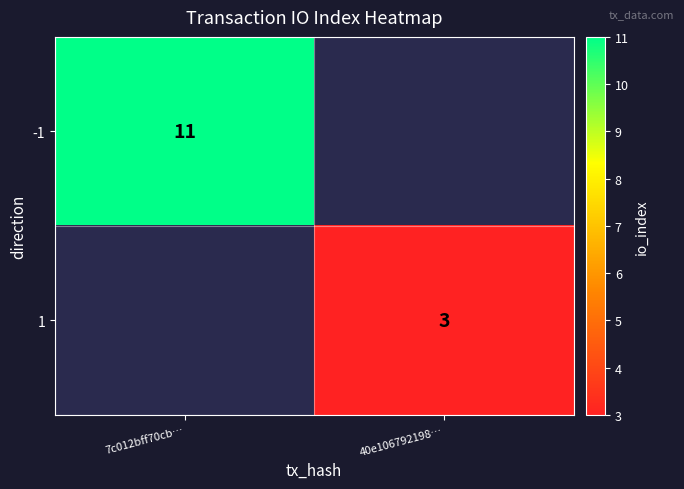

Is the value of -1 at 7c012bff70cb… greater than the value of 1 at 40e106792198…?

Yes